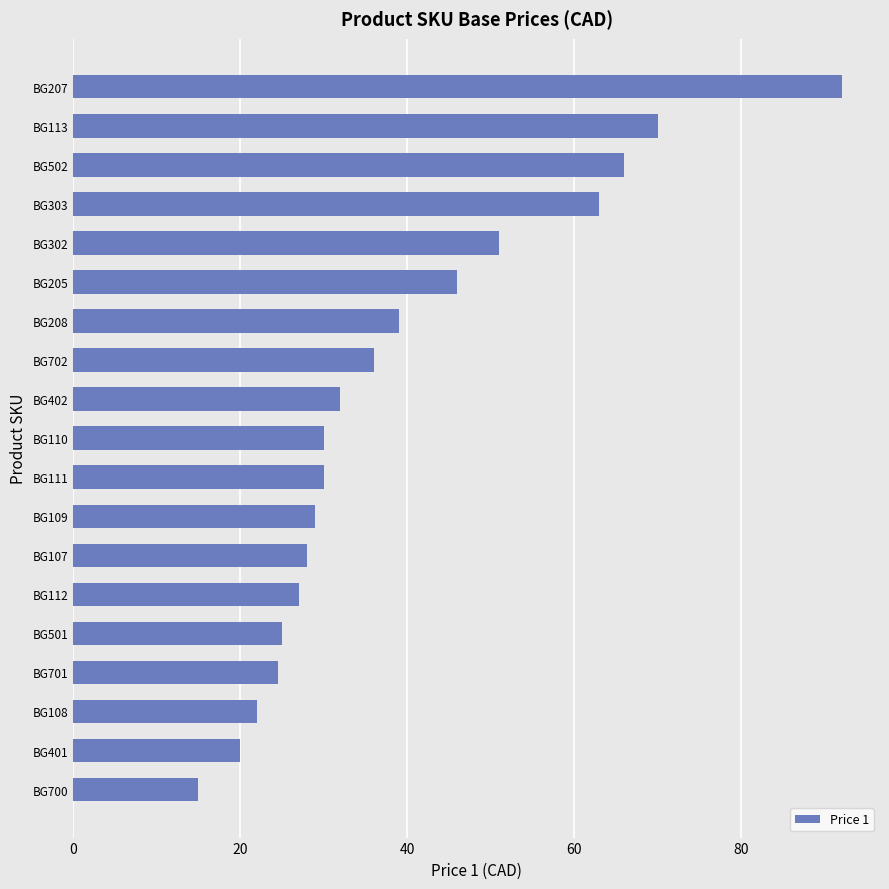

Reading top to bottom, what are all the values shown in this chart?

92.0	70.0	66.0	63.0	51.0	46.0	39.0	36.0	32.0	30.0	30.0	29.0	28.0	27.0	25.0	24.5	22.0	20.0	15.0